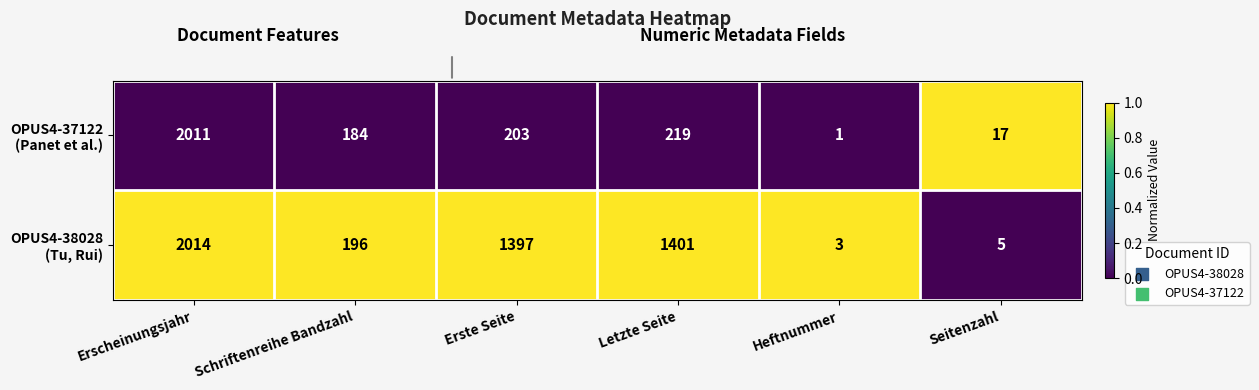

Which label corresponds to the smallest value in the chart?

Heftnummer